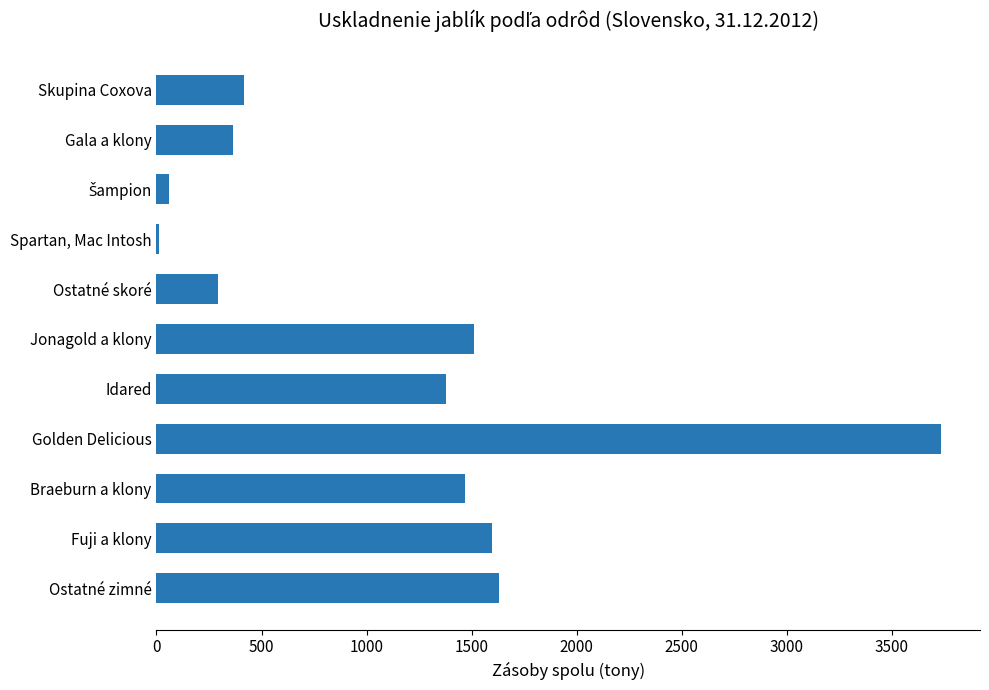

At which category does the chart reach its minimum across all series?

Spartan, Mac Intosh